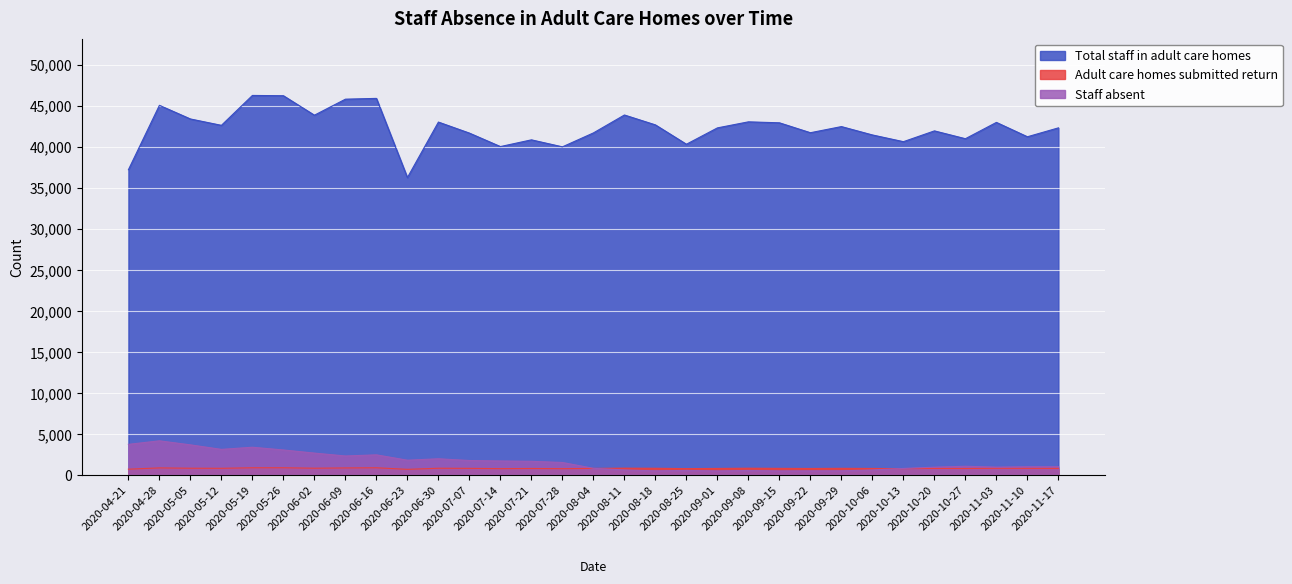

At how many categories does at least one series exceed 37046?

30